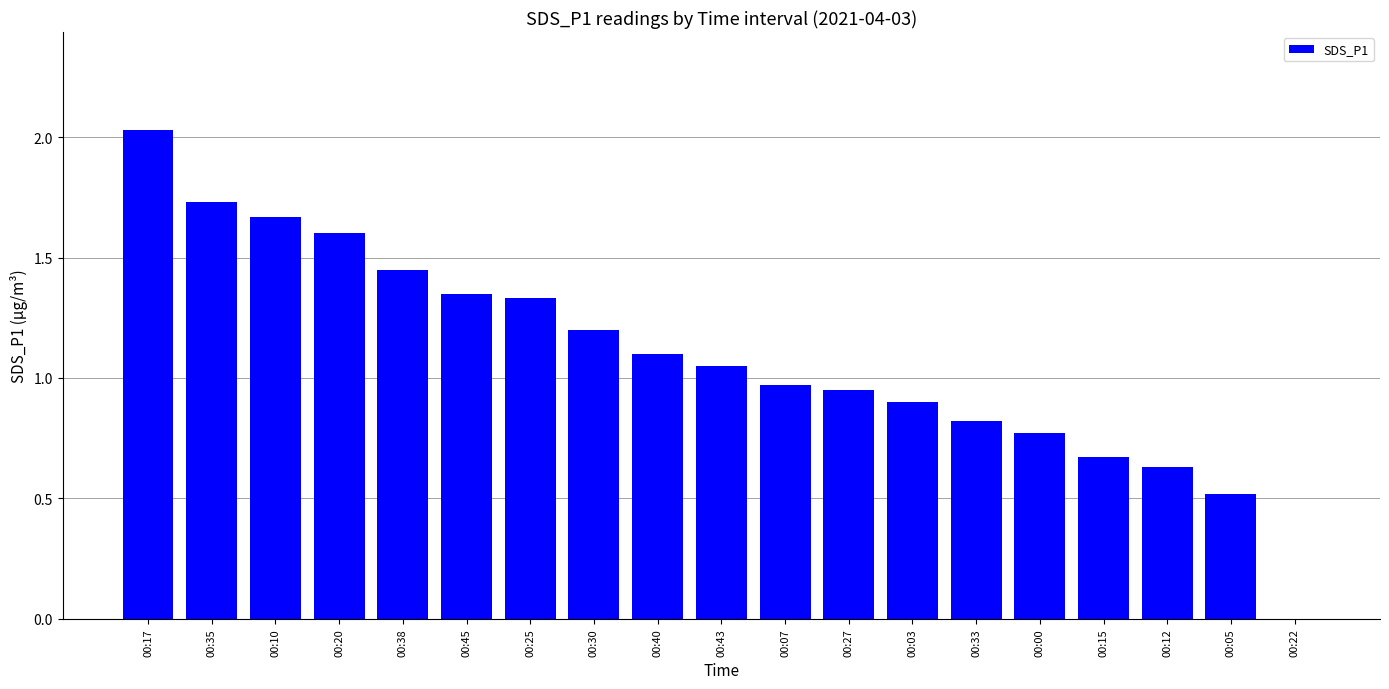

The chart shows a value of 1.4 at 00:07. True or false?

False